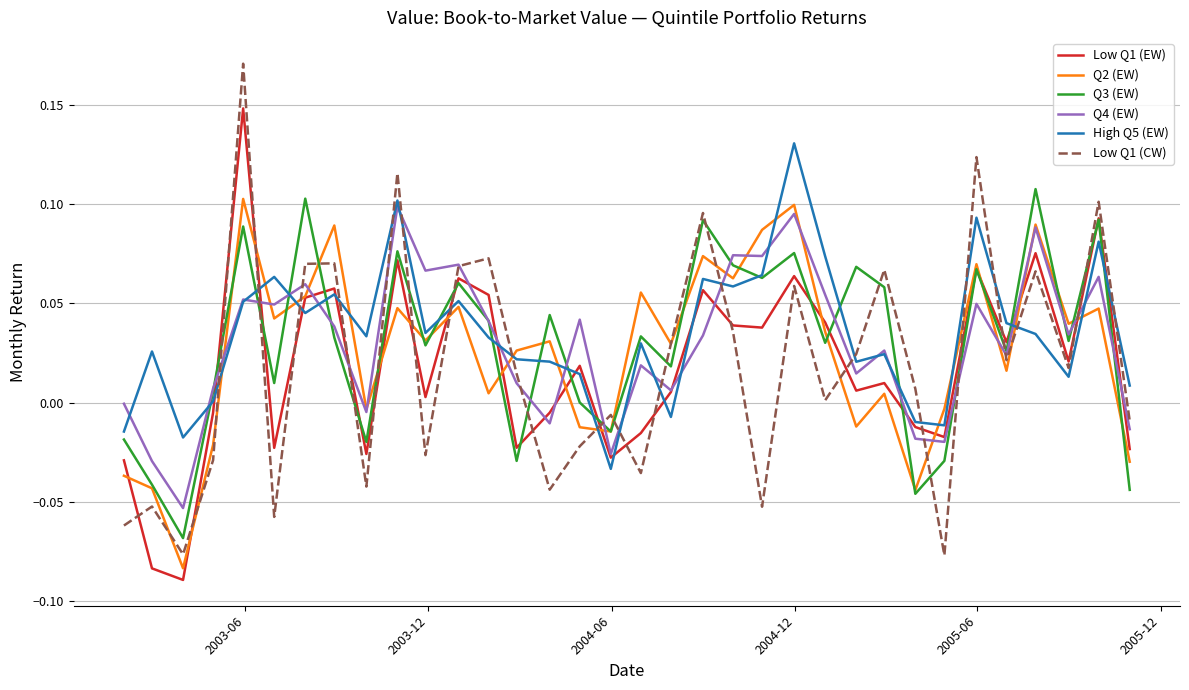

Which series has the widest spread of values?

Low Q1 (CW)